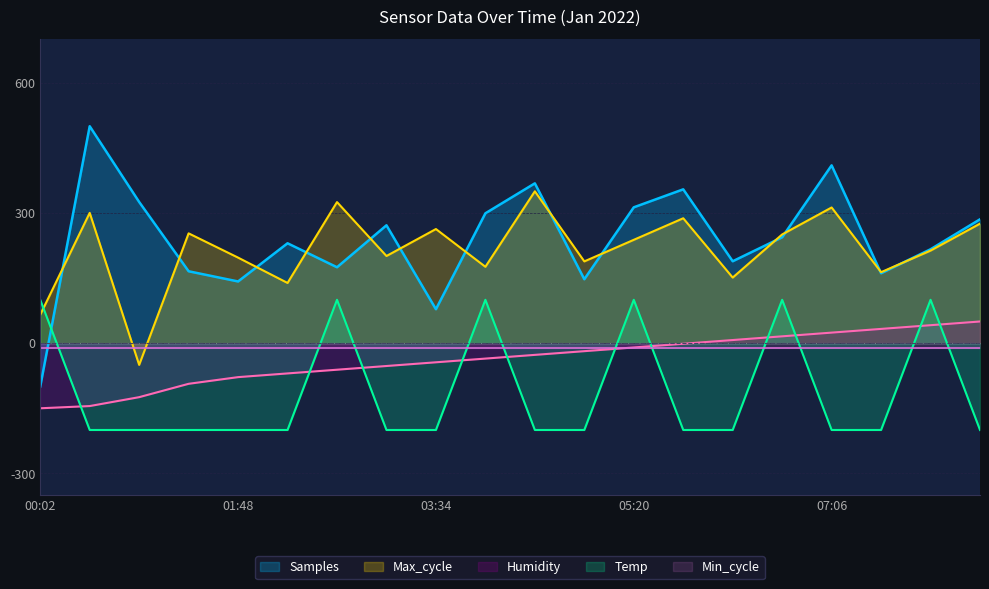

Reading left to right, what are all the values shown in this chart?

Samples: -100.0	500.0	325.4	165.7	142.3	230.2	175.0	271.7	78.3	299.3	368.4	147.4	313.1	354.6	188.8	244.1	409.8	161.2	216.4	285.5
Max_cycle: 65.5	300.3	-50.0	253.1	197.2	138.8	325.2	200.9	263.0	176.1	350.0	188.5	238.2	287.9	151.2	250.6	312.7	163.7	213.4	275.5
Humidity: -150.0	-144.9	-124.4	-93.6	-78.2	-69.7	-61.1	-52.6	-44.0	-35.5	-26.9	-18.4	-9.8	-1.3	7.3	15.8	24.4	32.9	41.5	50.0
Temp: 100.0	-200.0	-200.0	-200.0	-200.0	-200.0	100.0	-200.0	-200.0	100.0	-200.0	-200.0	100.0	-200.0	-200.0	100.0	-200.0	-200.0	100.0	-200.0